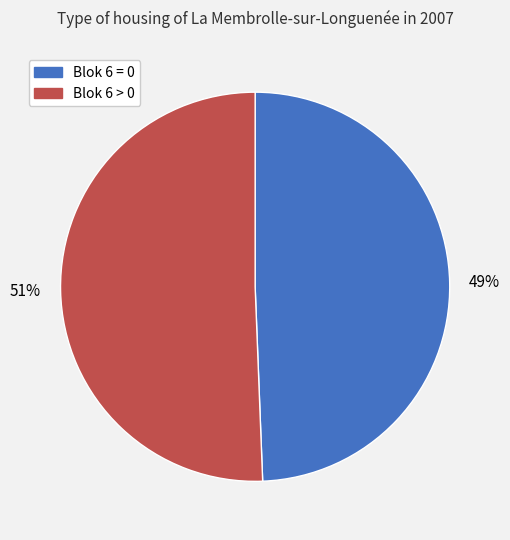

What is the smallest slice in the pie chart?

Blok 6 = 0